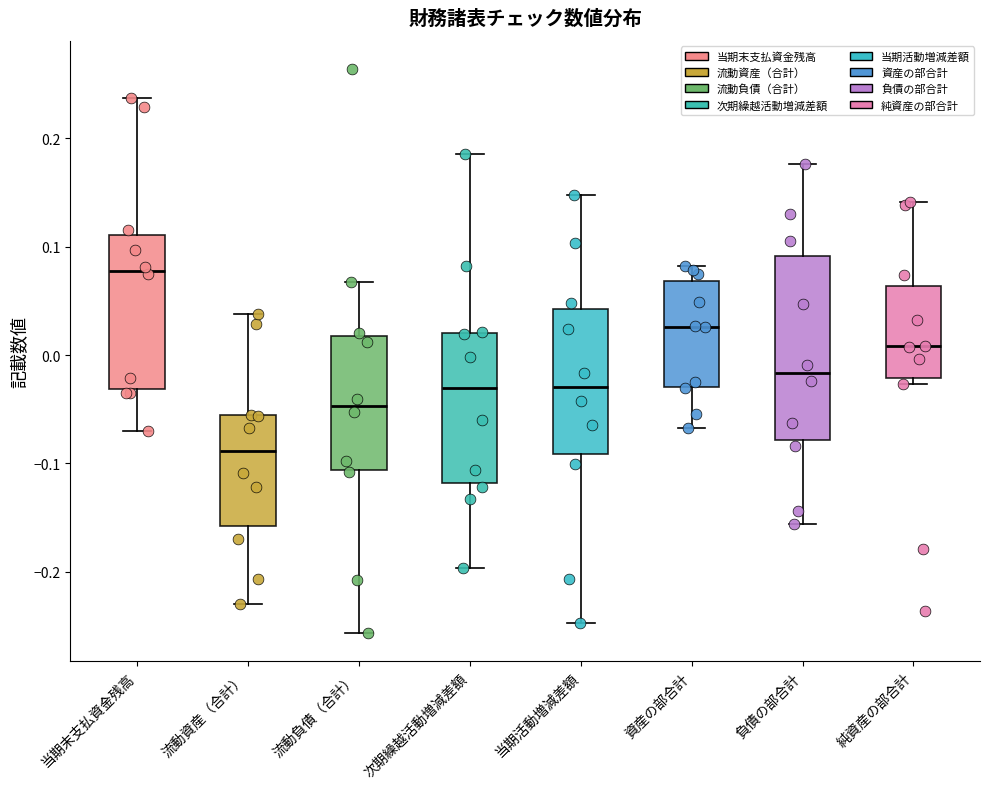

Reading left to right, transcribe this box plot: for each box, give where its median line is, the range the box spans, and where its two whiskers end, as read against the y-axis. The values are not printed on the chart, so give them approximately, as read against the axis.

当期末支払資金残高: median 0.08, box -0.03 to 0.11, whiskers -0.07 to 0.24
流動資産（合計）: median -0.09, box -0.16 to -0.06, whiskers -0.23 to 0.04
流動負債（合計）: median -0.05, box -0.11 to 0.02, whiskers -0.26 to 0.07
次期繰越活動増減差額: median -0.03, box -0.12 to 0.02, whiskers -0.20 to 0.19
当期活動増減差額: median -0.03, box -0.09 to 0.04, whiskers -0.25 to 0.15
資産の部合計: median 0.03, box -0.03 to 0.07, whiskers -0.07 to 0.08
負債の部合計: median -0.02, box -0.08 to 0.09, whiskers -0.16 to 0.18
純資産の部合計: median 0.01, box -0.02 to 0.06, whiskers -0.03 to 0.14